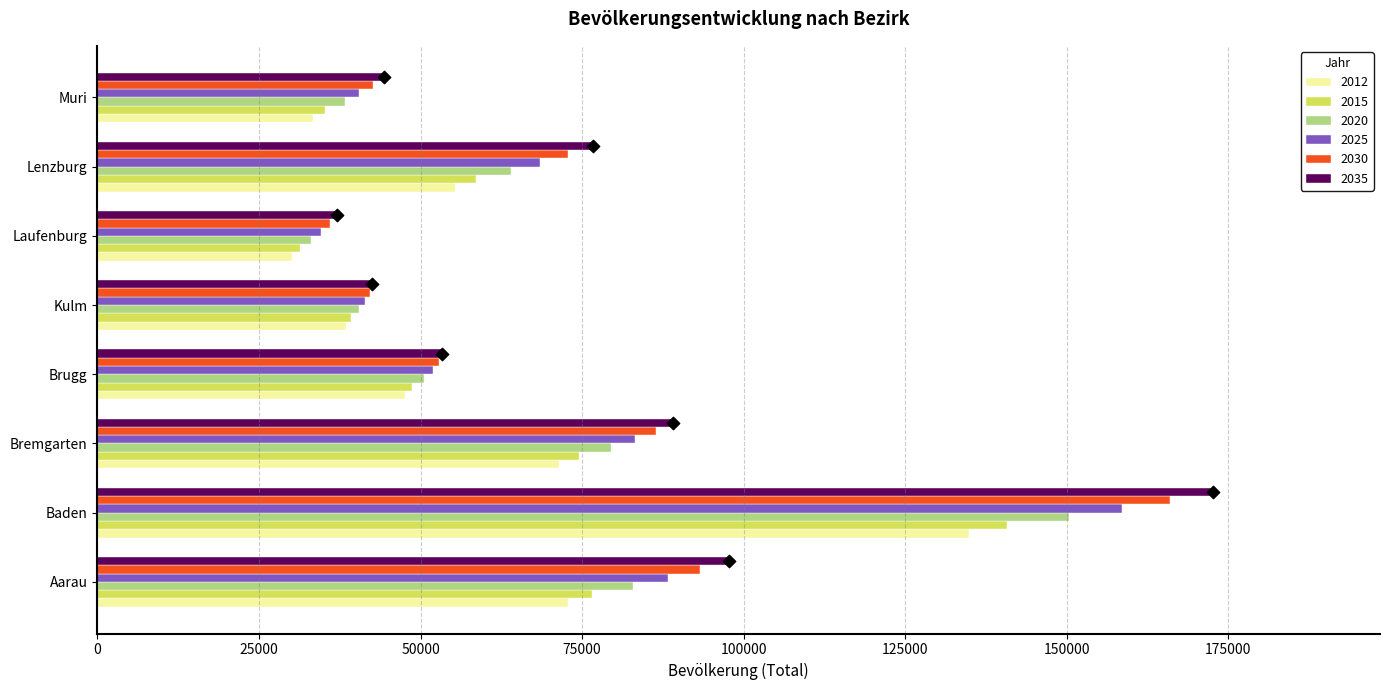

What are all the series names shown in the legend?

2012, 2015, 2020, 2025, 2030, 2035